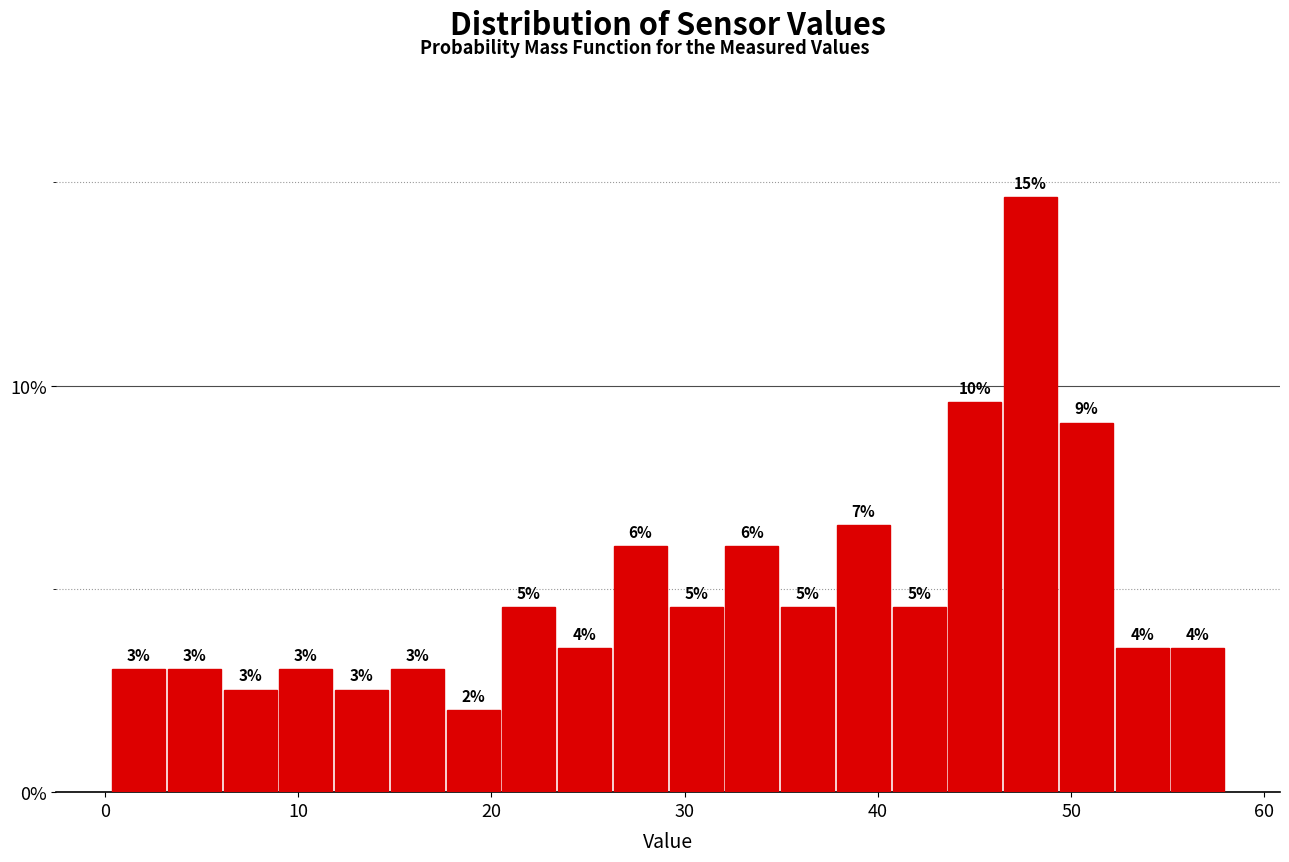

Read against the x-axis, roughly where is the centre of the tallest bar?

48